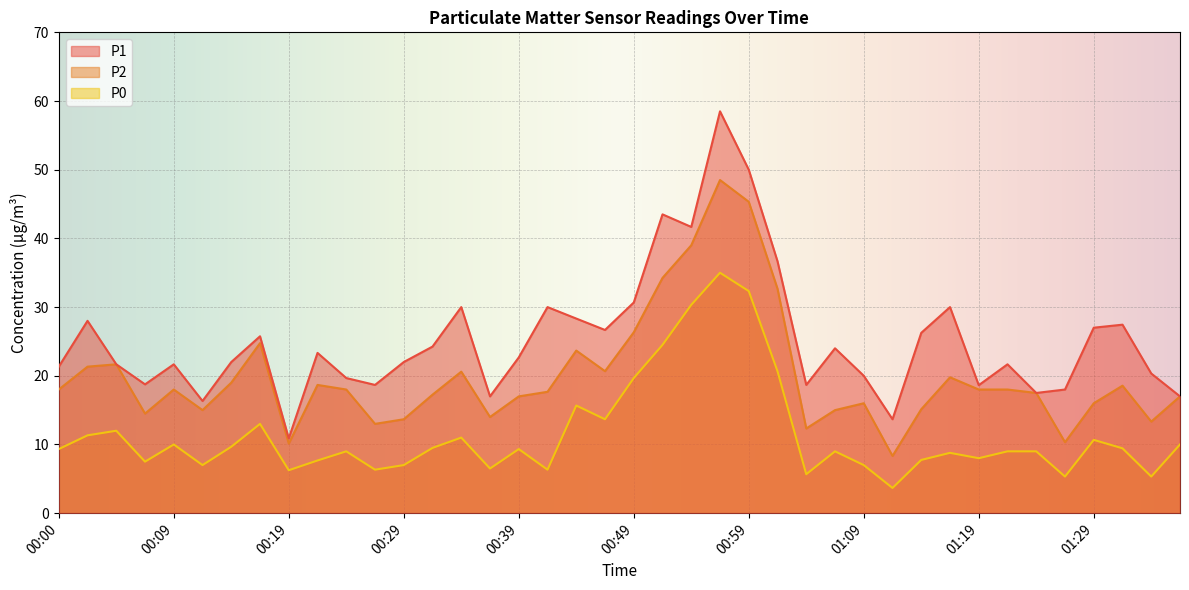

What is the label of the 28th point from the left?

01:06